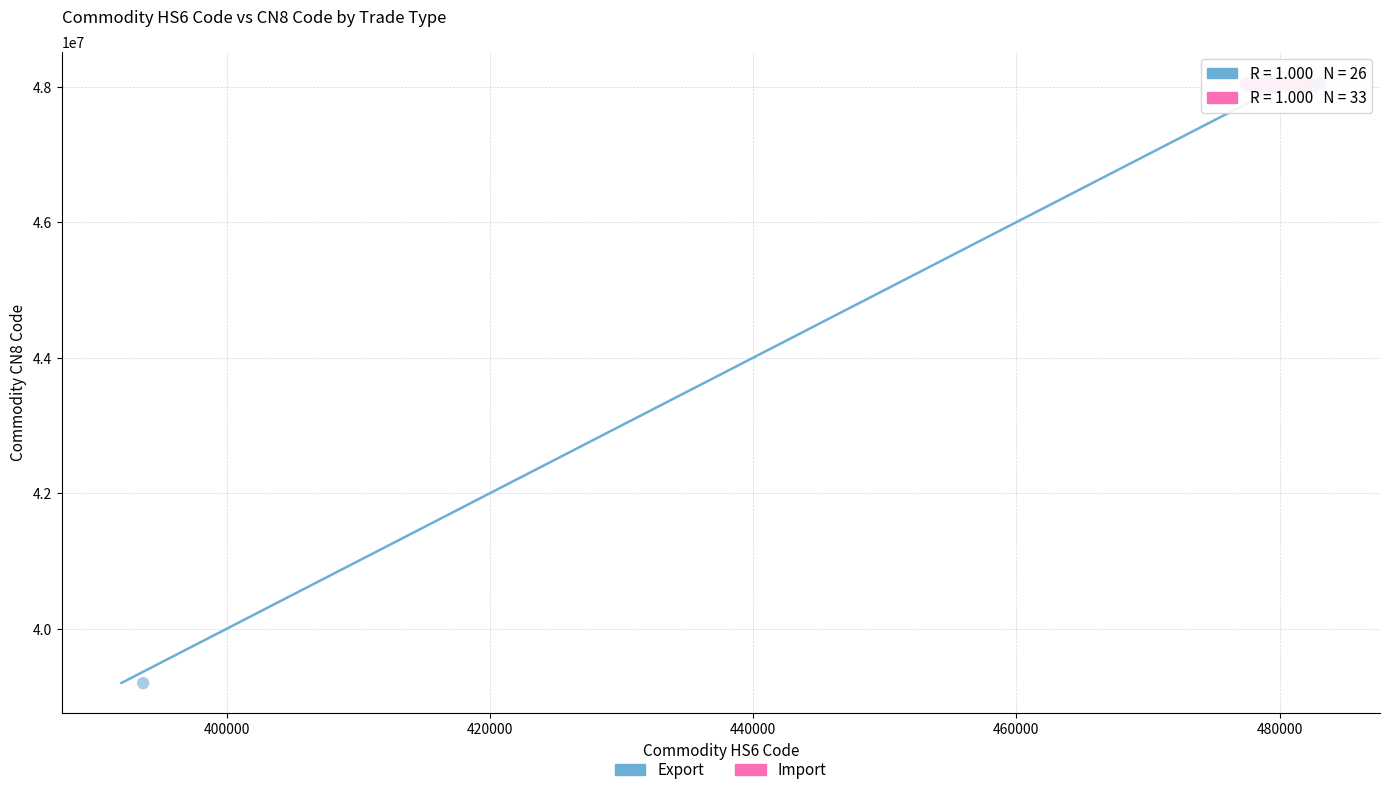

Which series has the largest Y range (max minus min)?

Export